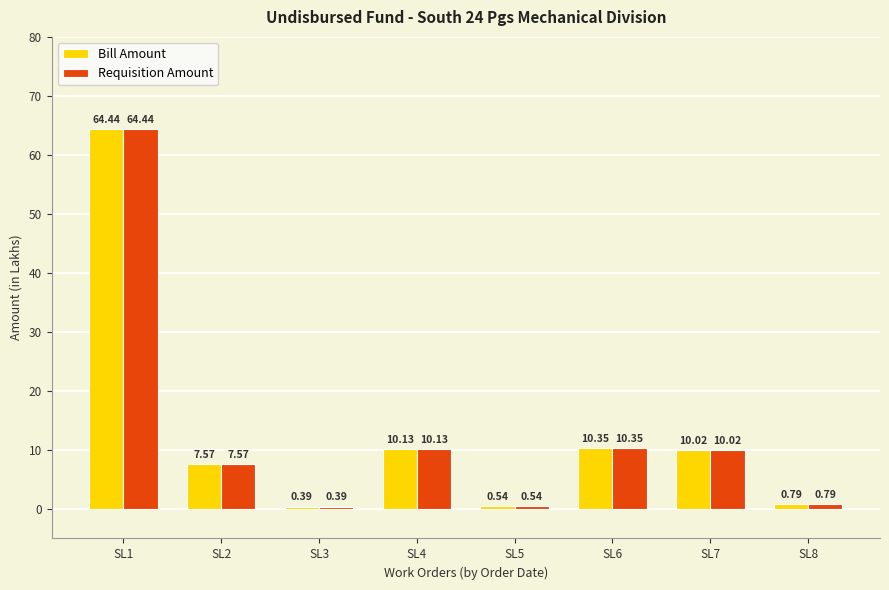

How many values in the Requisition Amount series are below 10?

4